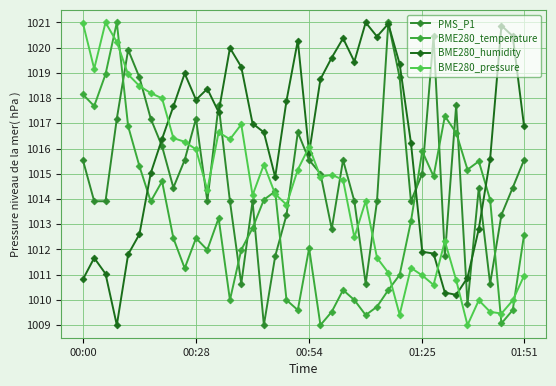

How many series are shown in this chart?

4